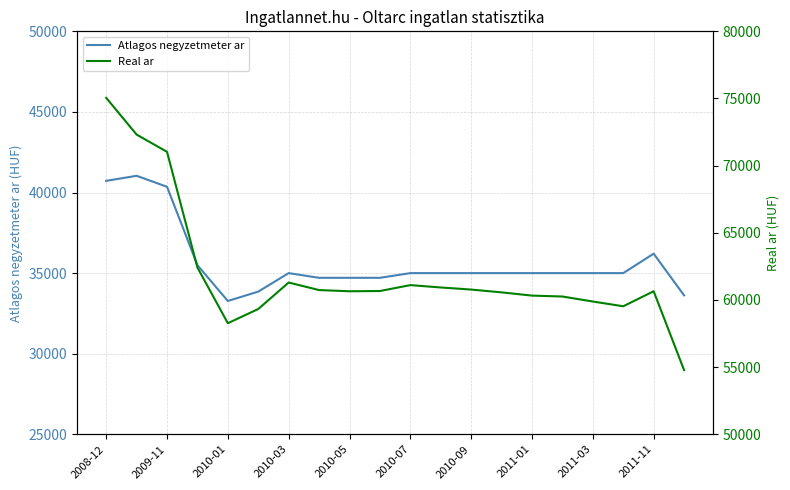

Where is Atlagos negyzetmeter ar nearest to the value 37154?

2011-11